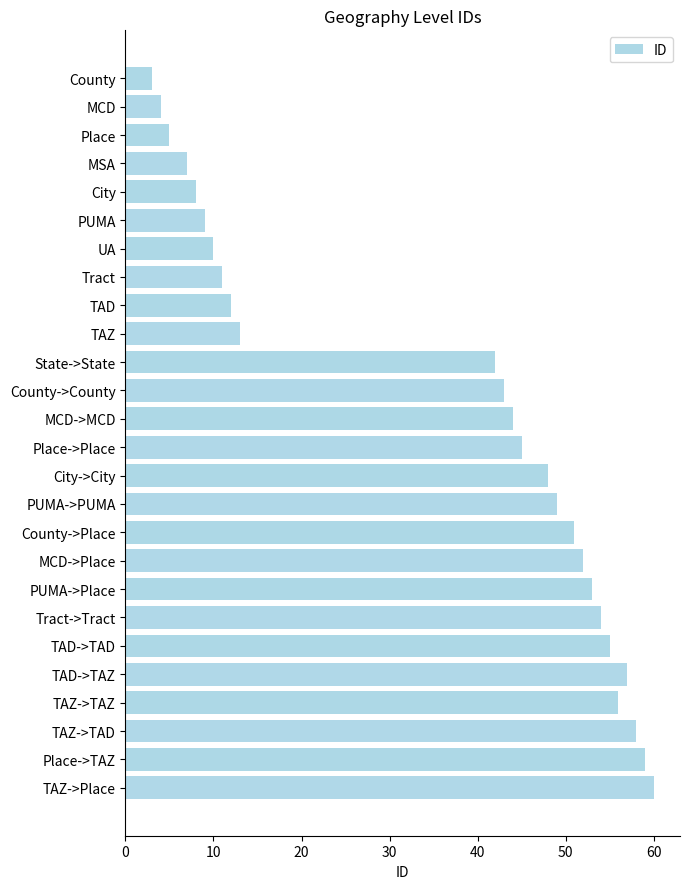

How many series are shown in this chart?

1